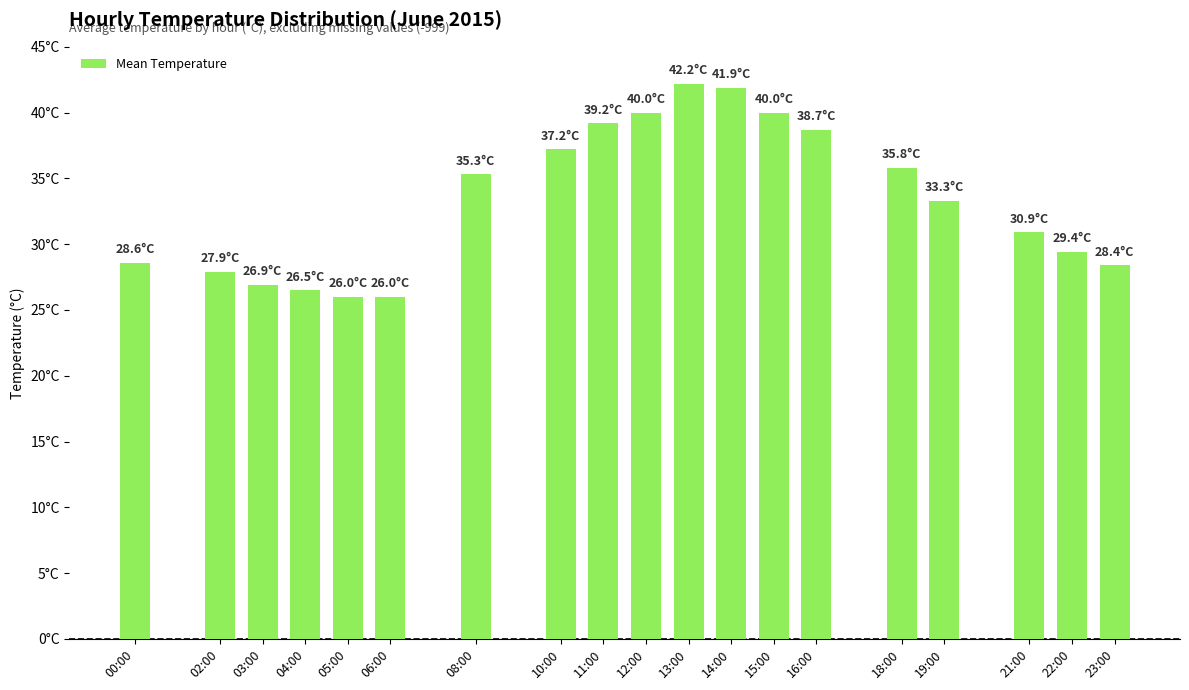

Does the chart contain any negative values?

No